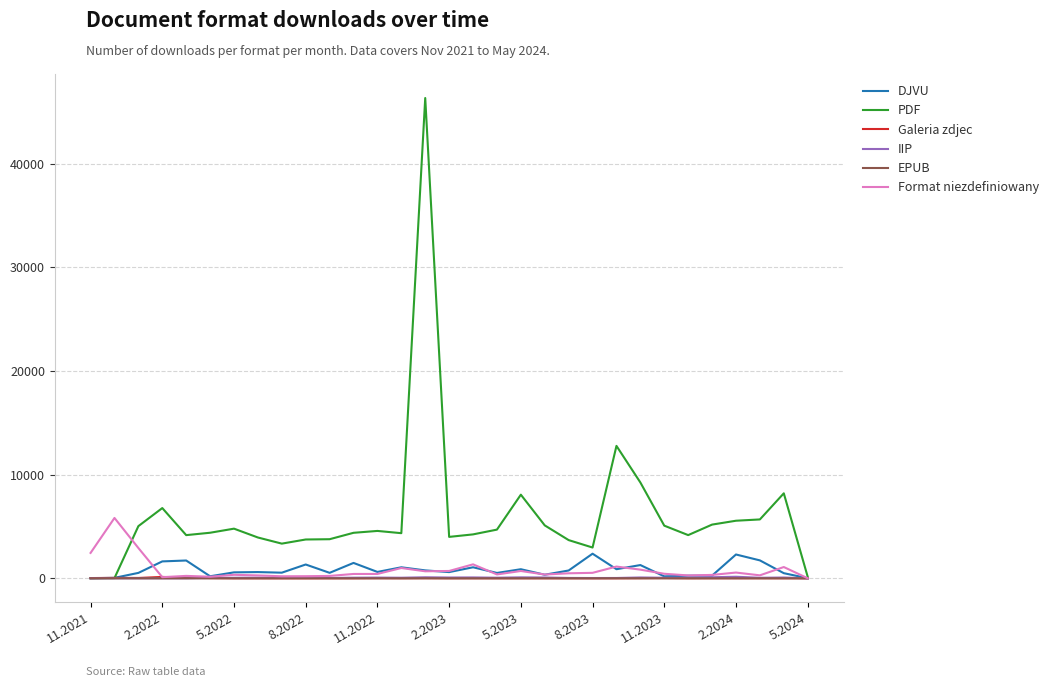

Which series has the largest total across all categories?

PDF